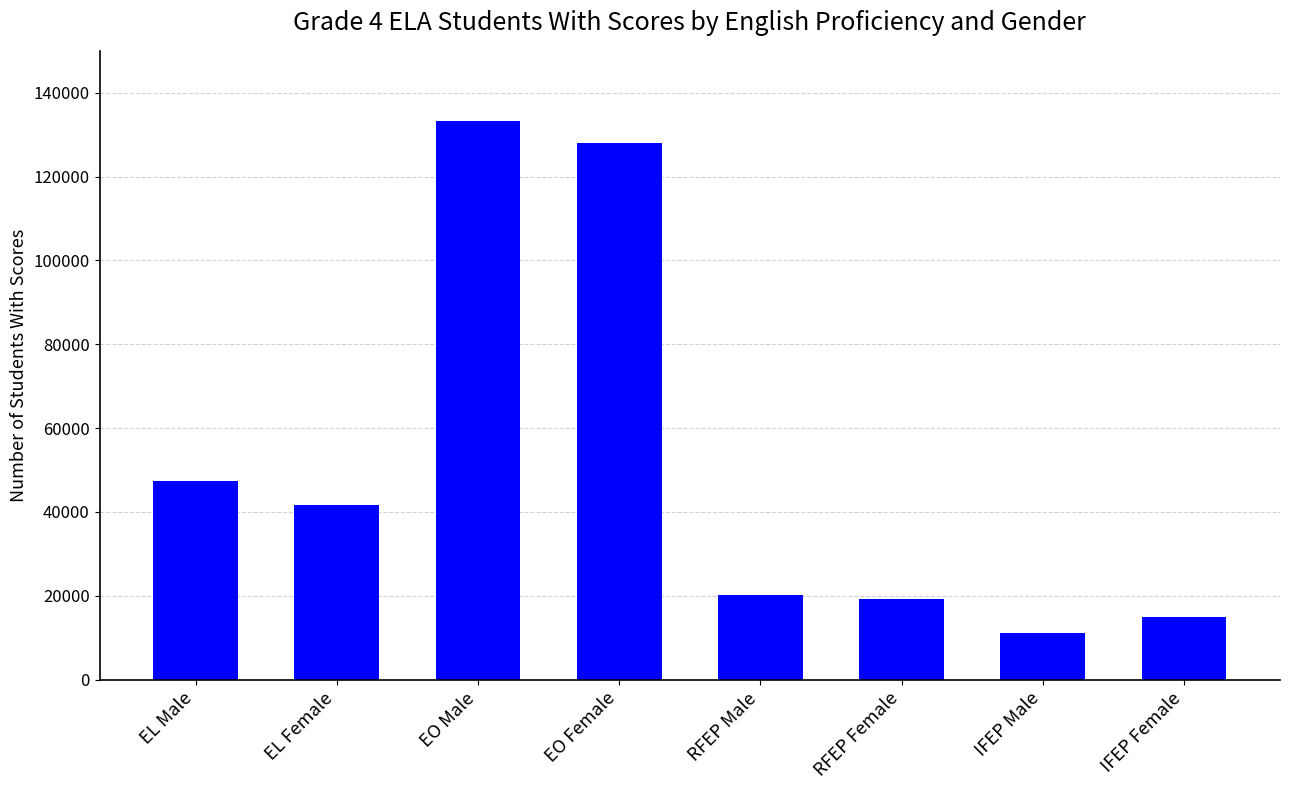

What is the change in value from EL Female to RFEP Female?

-22345